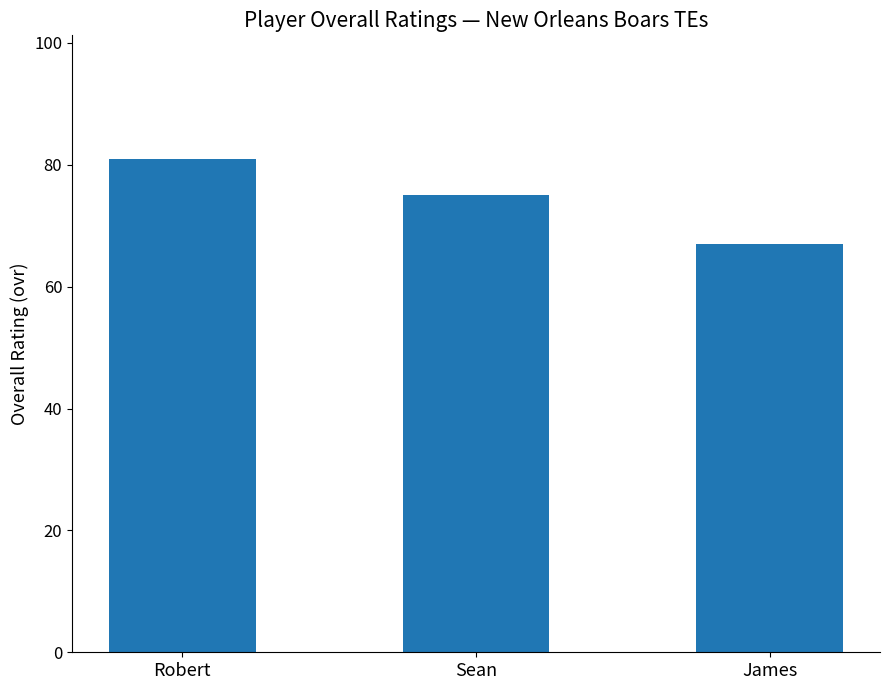

Count the values in the range 67 to 81.

3